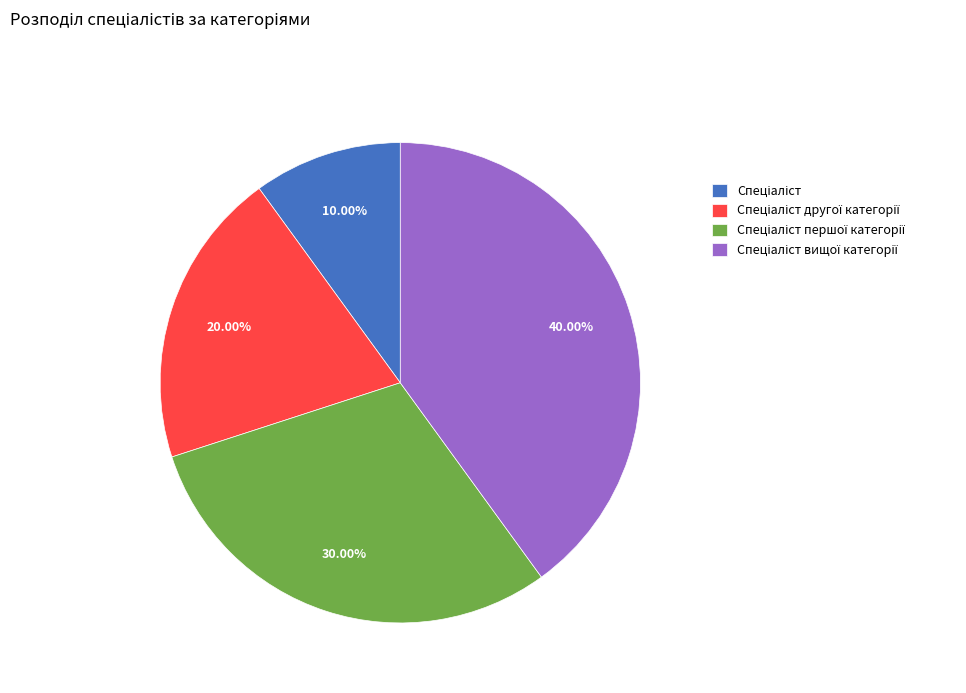

Is there a majority slice in this chart?

No